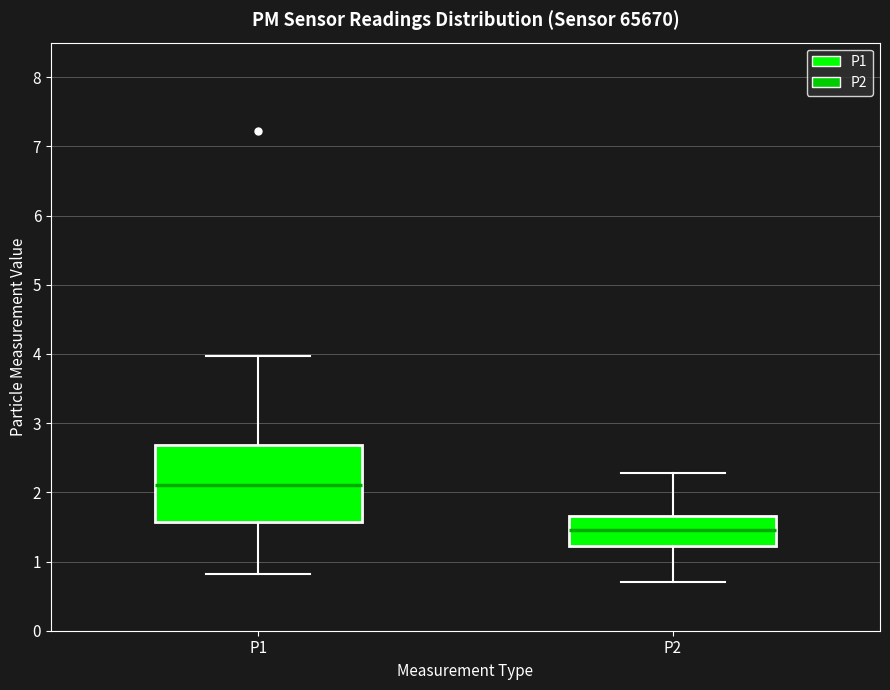

Which box's median line is the highest?

P1